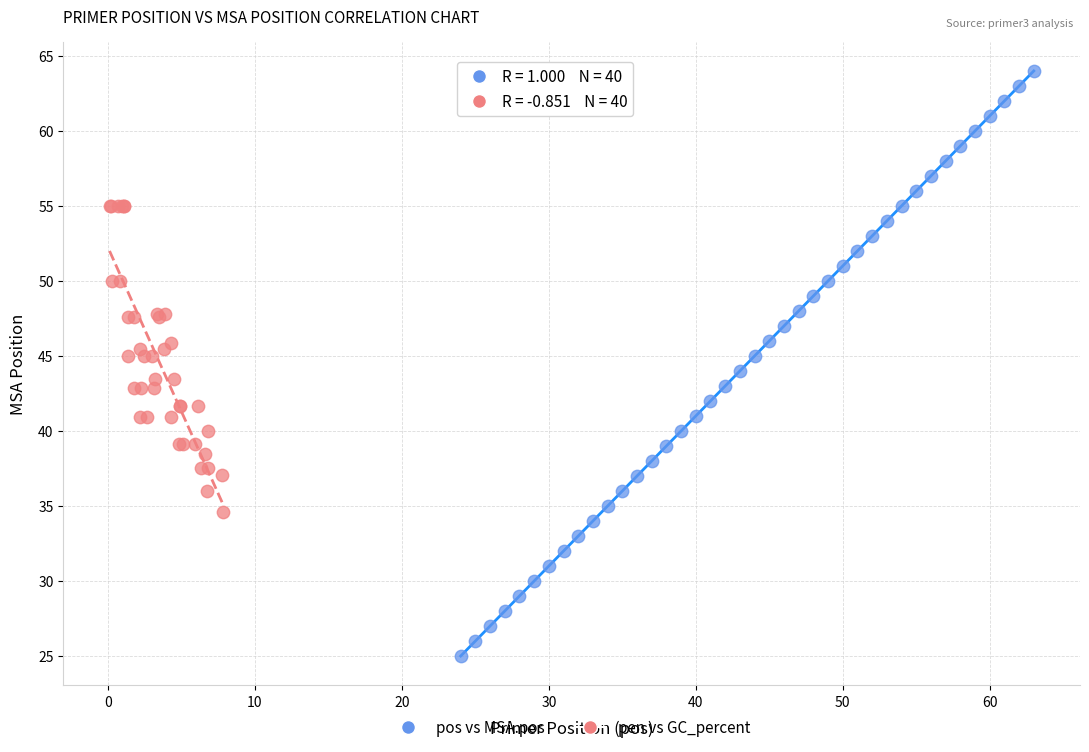

Which series has the widest spread of Y values?

pos vs MSA.pos